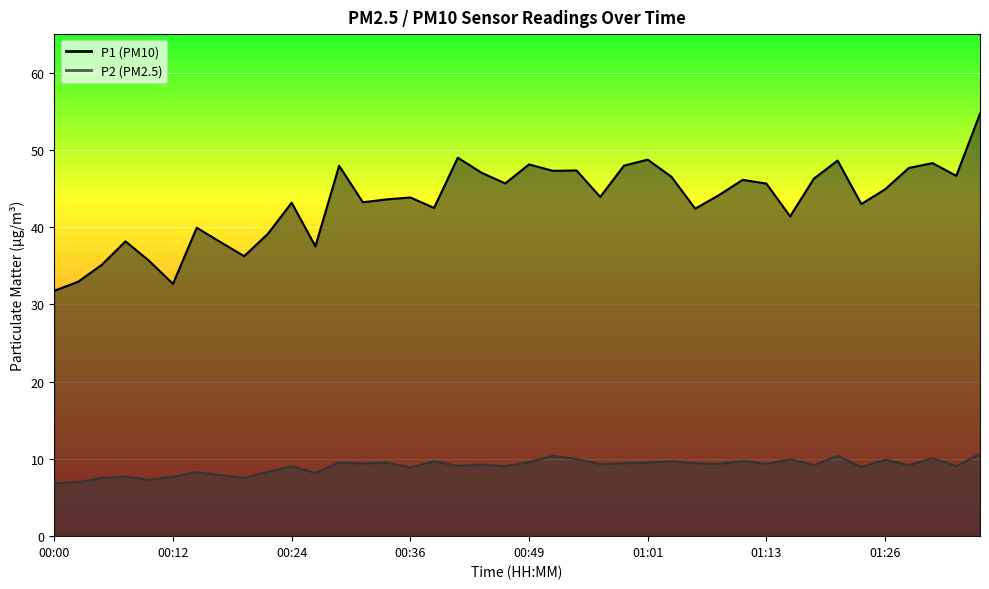

True or false: P2 and P1 cross at least once.

False